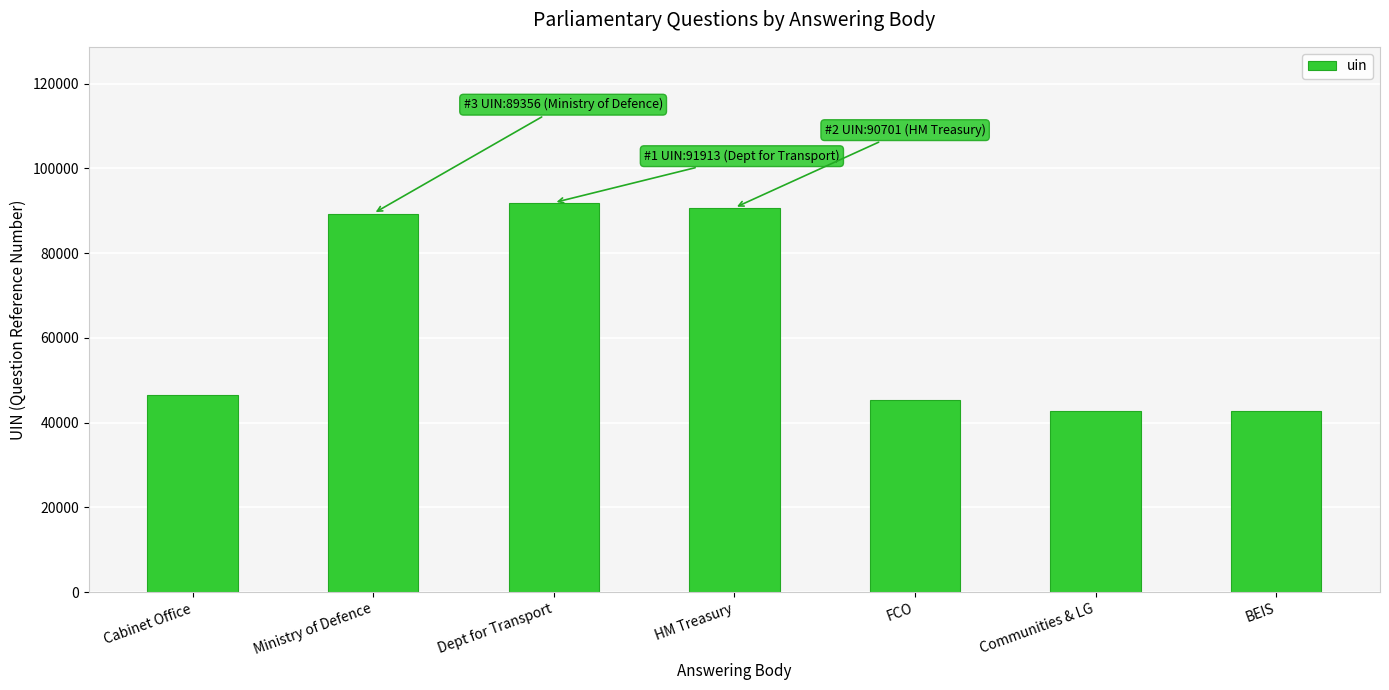

What is the sum of all values?

449470